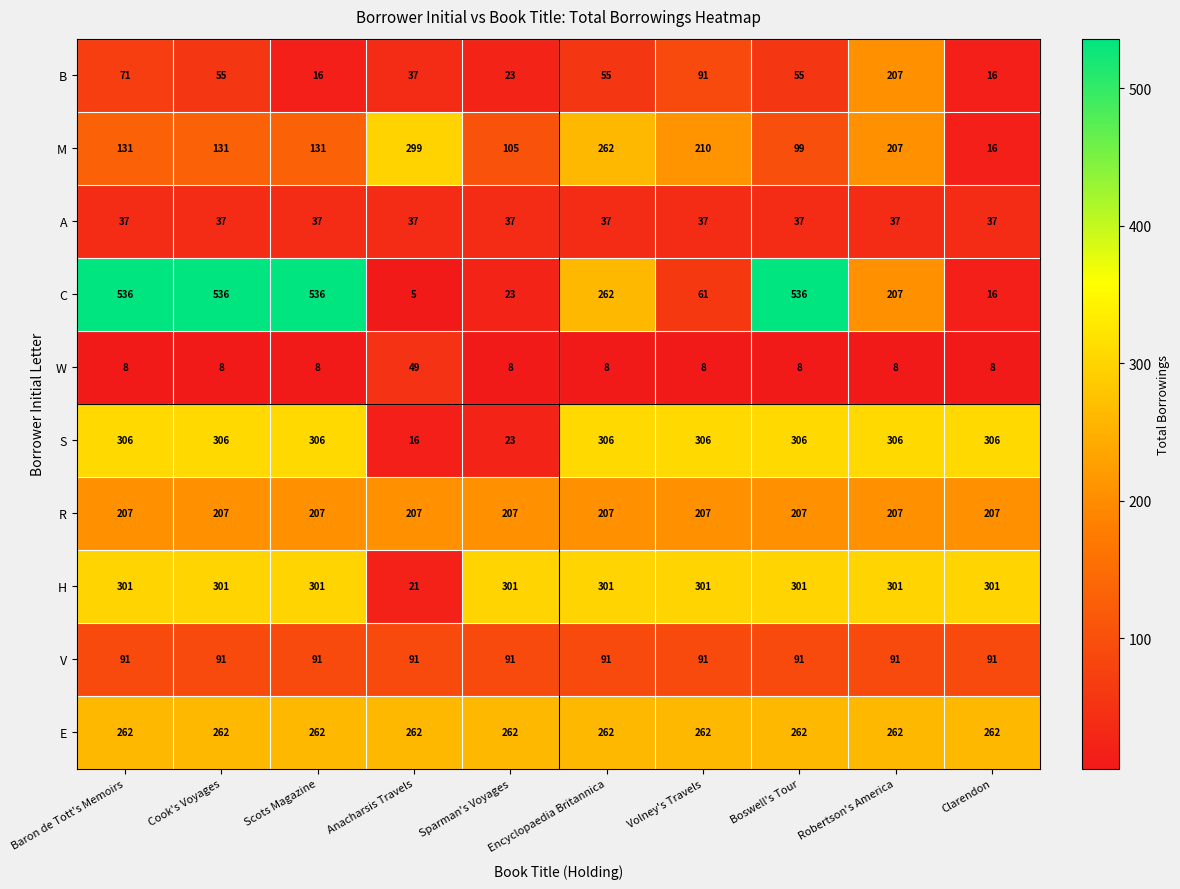

True or false: R has a value of 65 at Cook's Voyages.

False